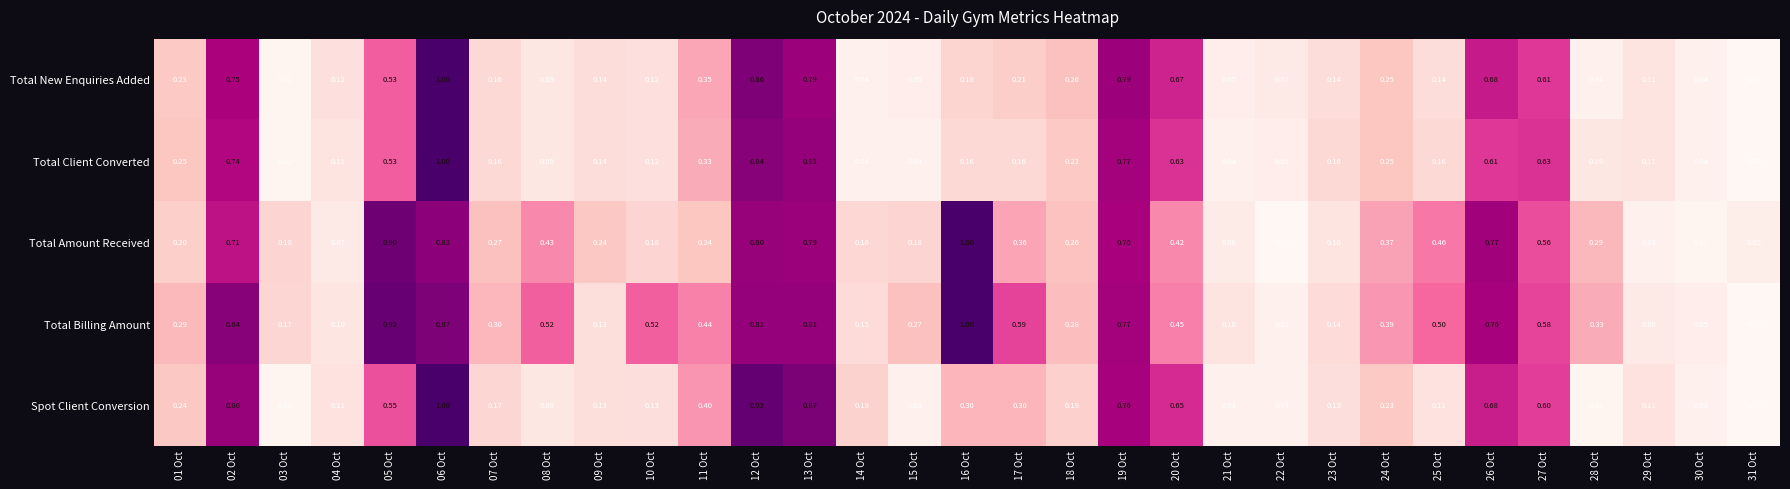

Which series changed the most between 04 Oct and 13 Oct?

Spot Client Conversion